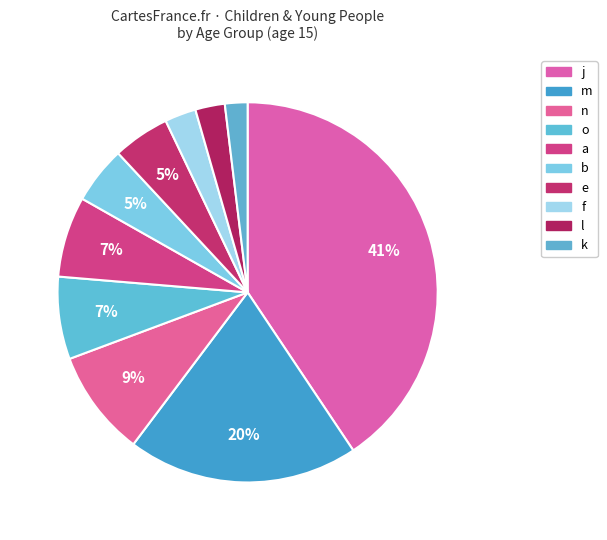

How many segments does this pie chart have?

10